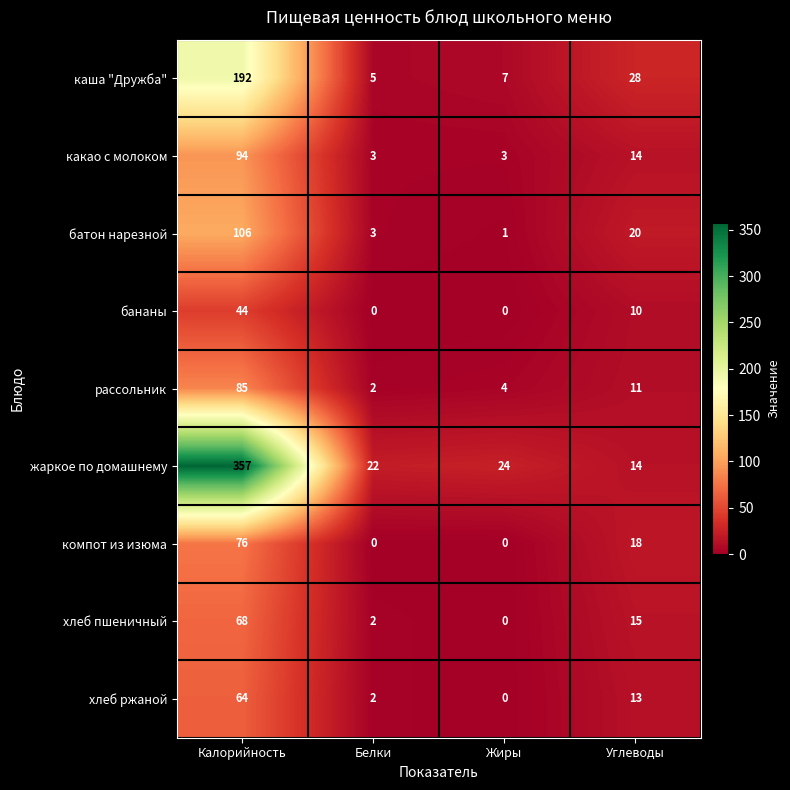

What is the difference between the second highest and second lowest values in the батон нарезной series?

17